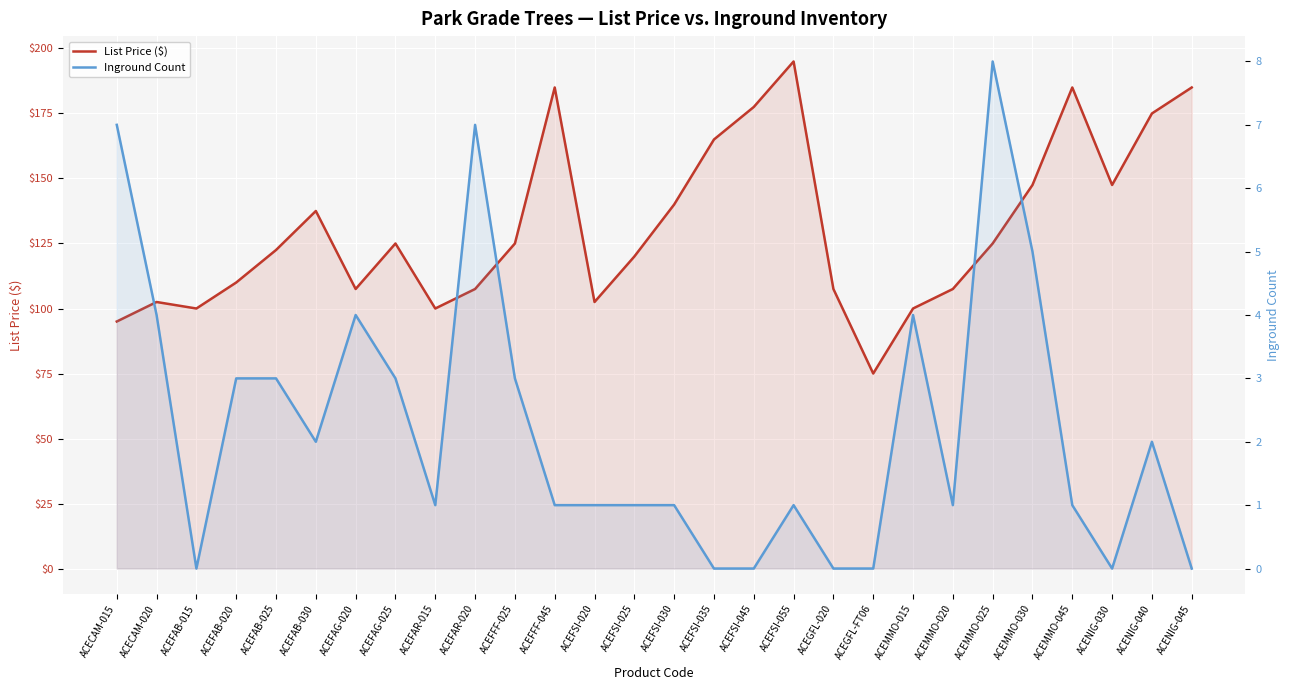

Reading left to right, list all the values displayed in this chart.

List Price ($): 95.0	102.5	100.0	110.0	122.5	137.5	107.5	125.0	100.0	107.5	125.0	185.0	102.5	120.0	140.0	165.0	177.5	195.0	107.5	75.0	100.0	107.5	125.0	147.5	185.0	147.5	175.0	185.0
Inground Count: 7.0	4.0	0.0	3.0	3.0	2.0	4.0	3.0	1.0	7.0	3.0	1.0	1.0	1.0	1.0	0.0	0.0	1.0	0.0	0.0	4.0	1.0	8.0	5.0	1.0	0.0	2.0	0.0